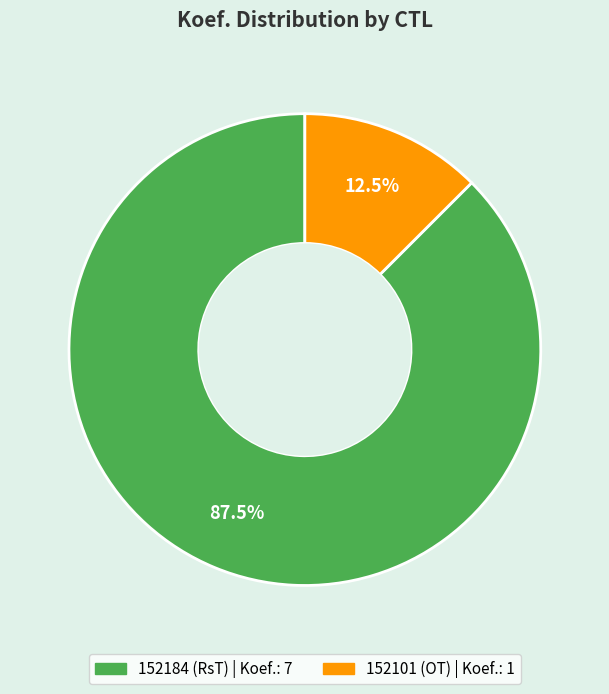

How many slices are in this pie chart?

2